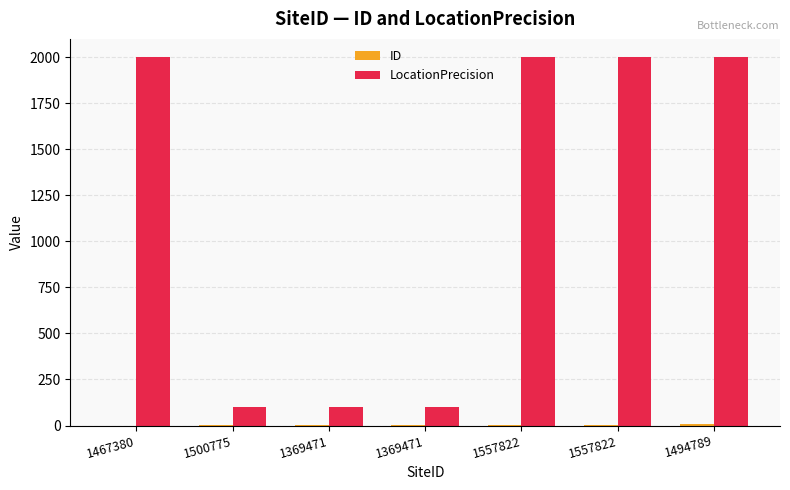

Count the number of data series in this chart.

2